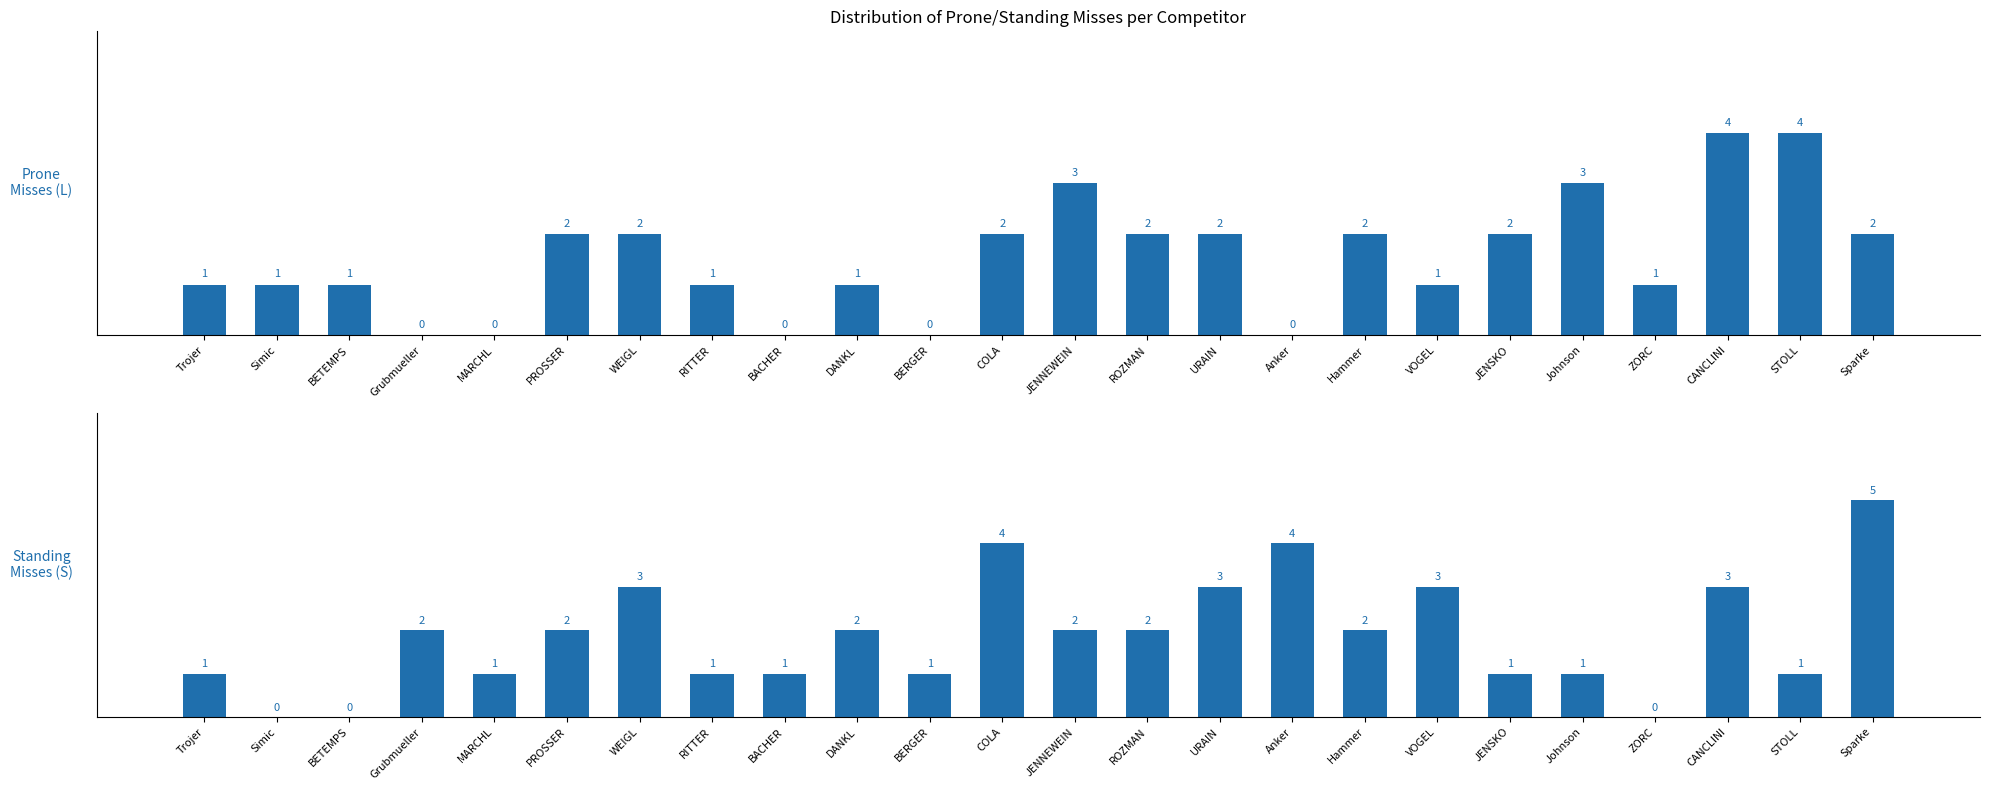

What is the greatest value displayed?

5